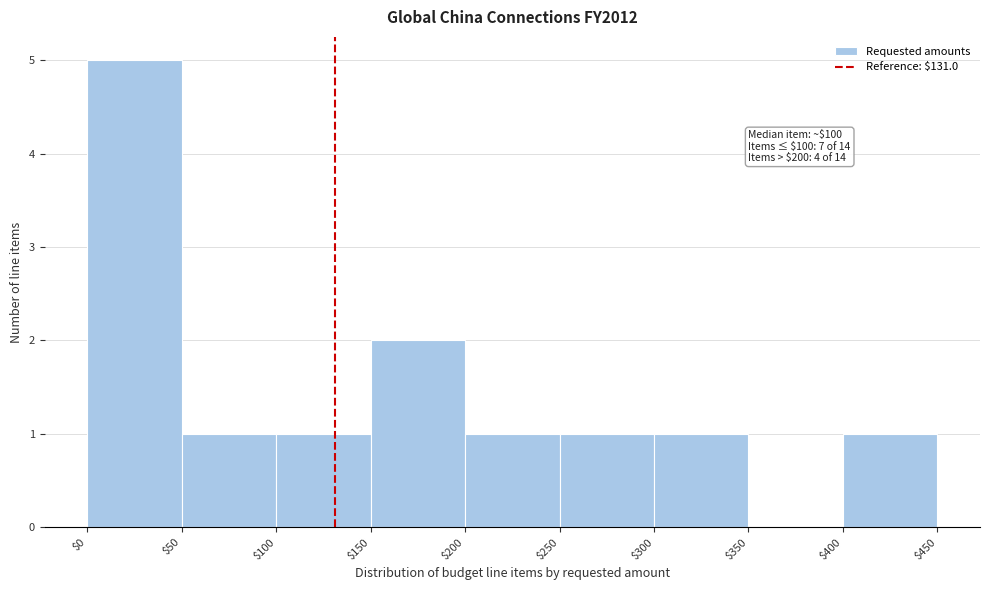

Which range on the x-axis has the tallest bar?

$0 to $50